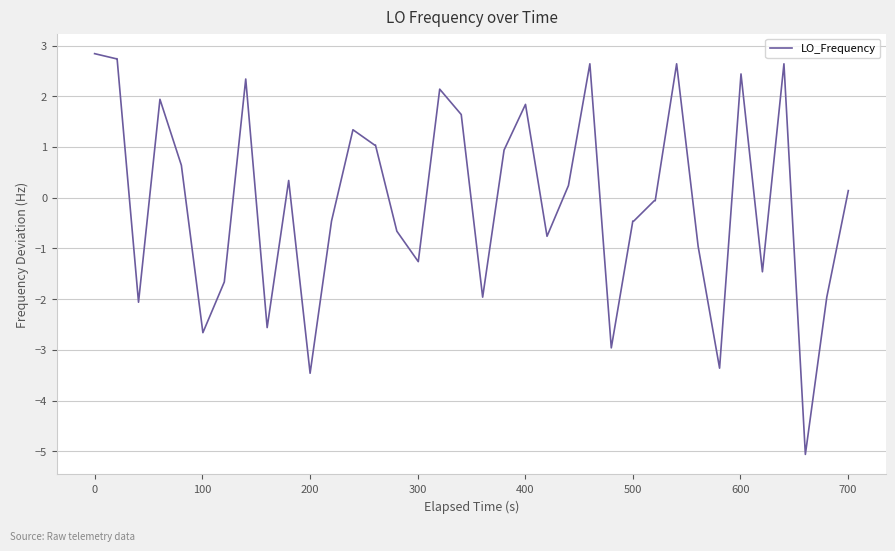

What is the maximum value shown in the chart?

2.8